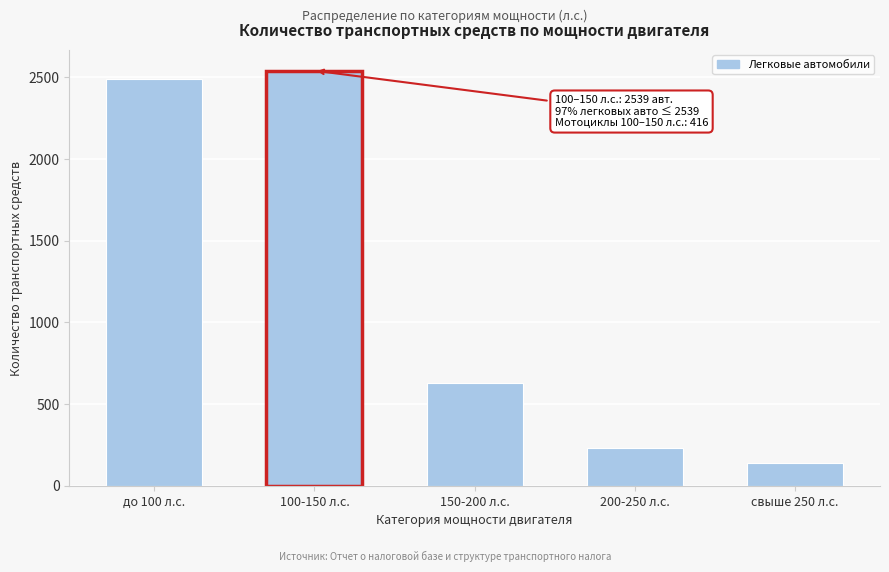

Reading left to right, extract all data points from this chart.

до 100 л.с.=2486	100-150 л.с.=2539	150-200 л.с.=628	200-250 л.с.=228	свыше 250 л.с.=138